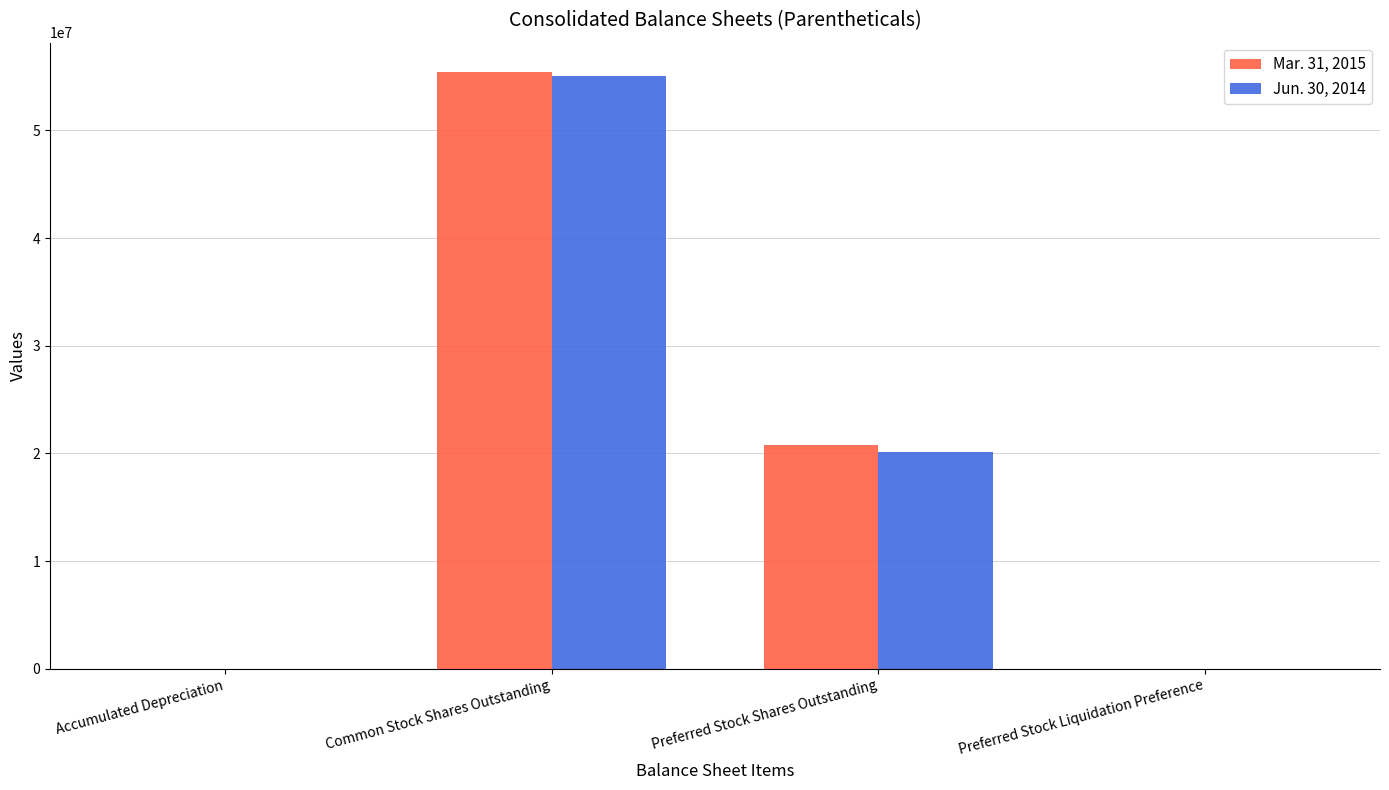

At which label does Jun. 30, 2014 reach its peak?

Common Stock Shares Outstanding